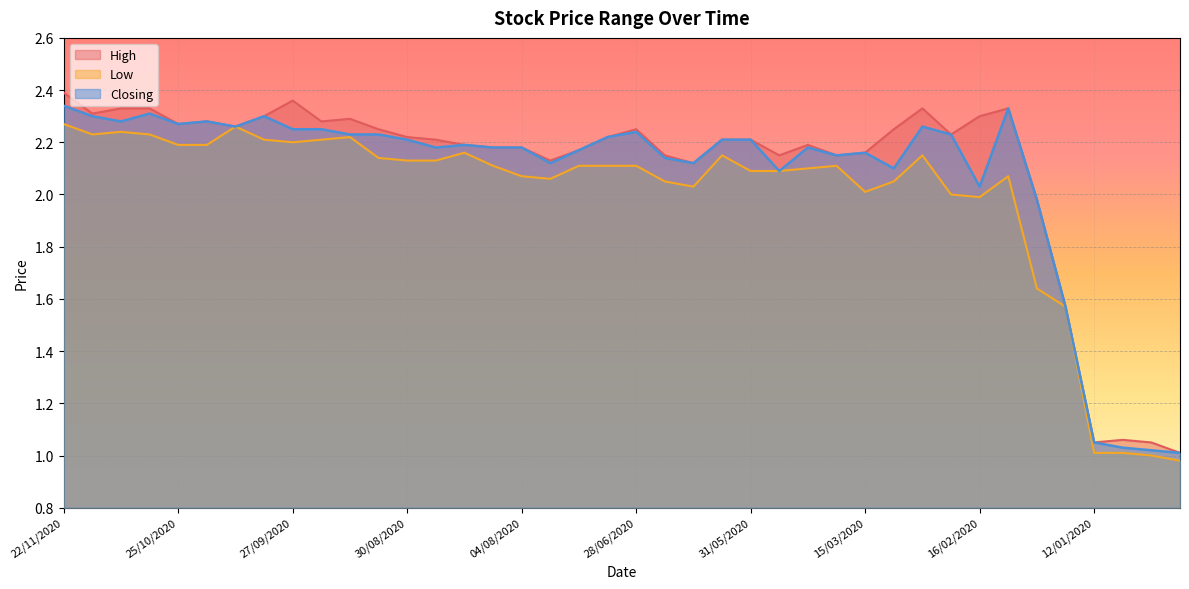

At which label does Closing reach its peak?

22/11/2020